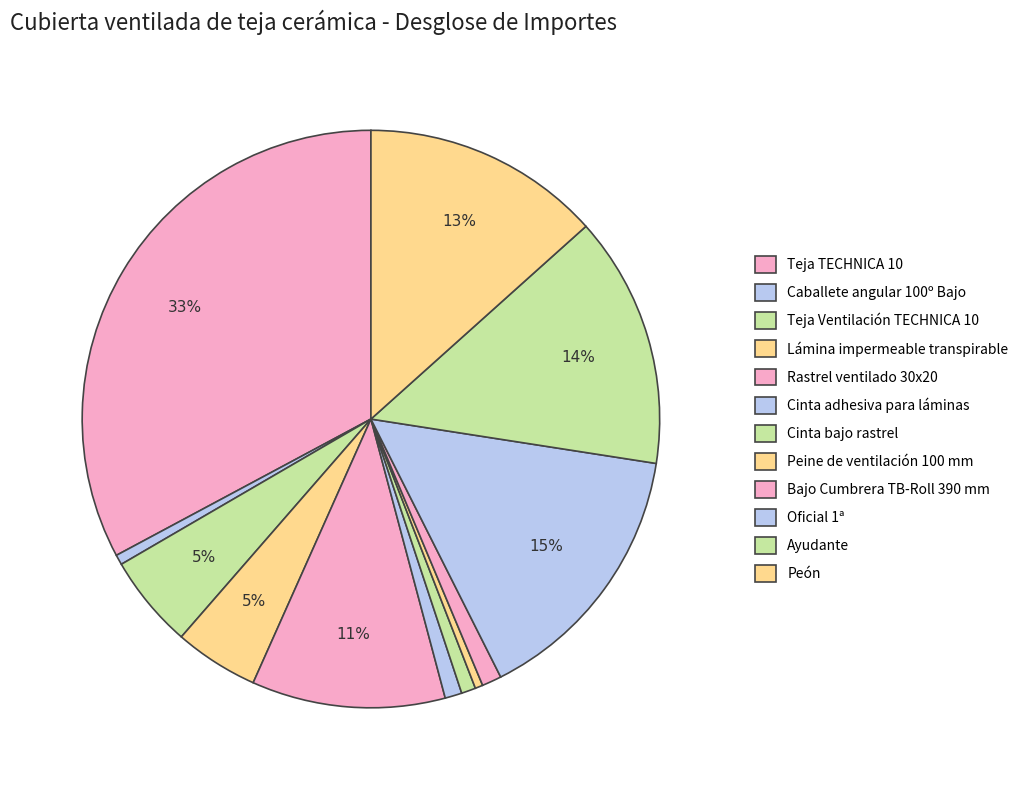

To the nearest percent, what is the difference between the Cinta bajo rastrel and Teja Ventilación TECHNICA 10 slice percentages?

4%